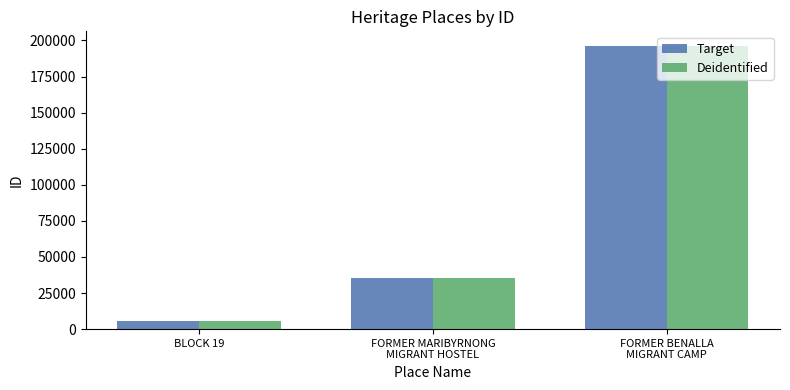

At which category does the chart reach its minimum across all series?

BLOCK 19